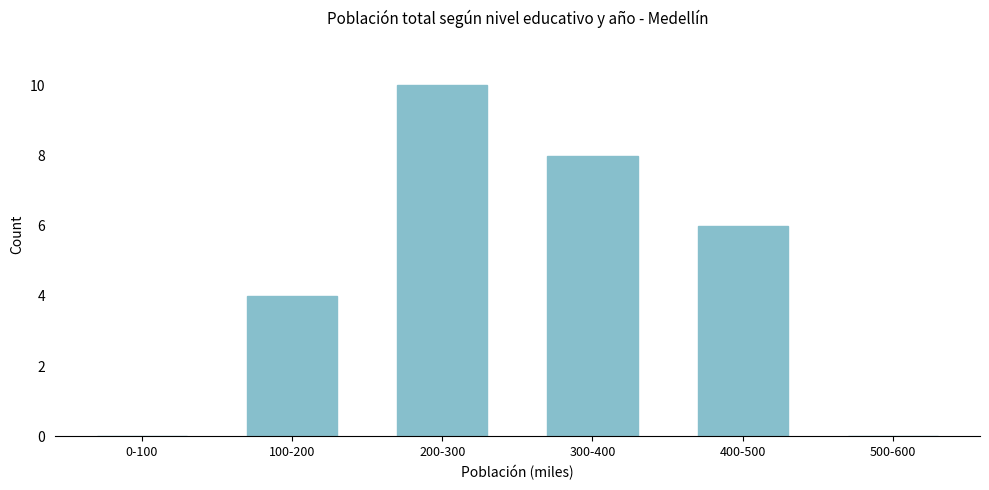

Reading left to right, list all the values displayed in this chart.

0-100=0	100-200=4	200-300=10	300-400=8	400-500=6	500-600=0